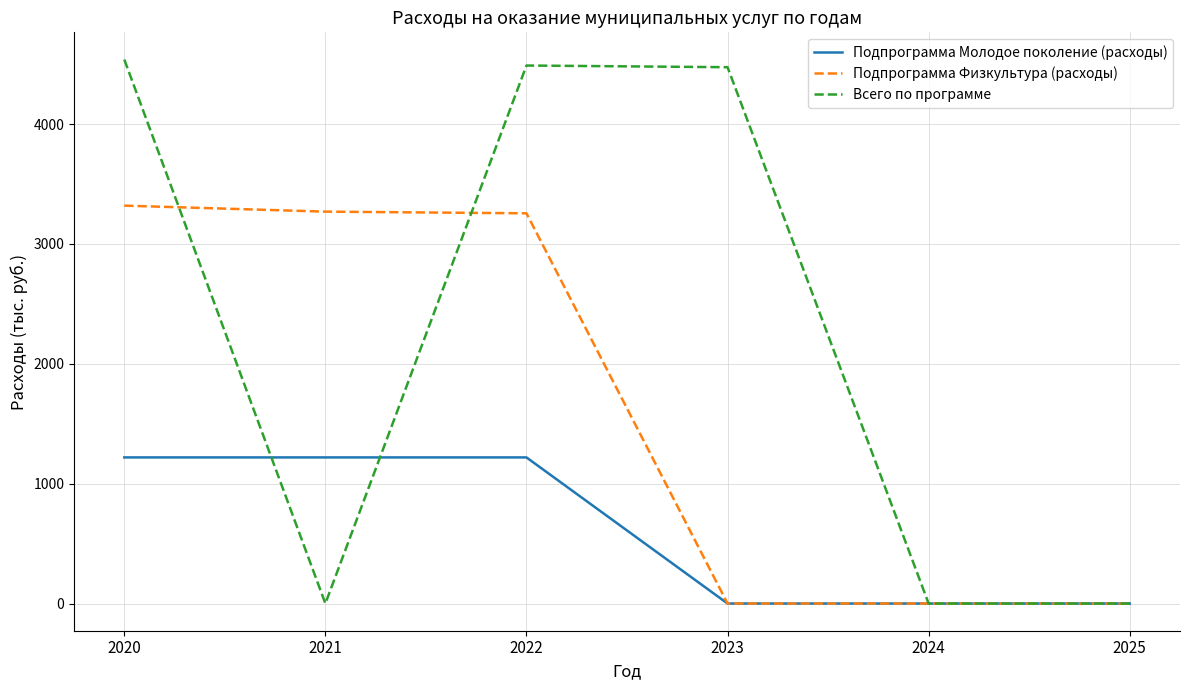

Is it true that Всего по программе equals 1675.4 at 2025?

False